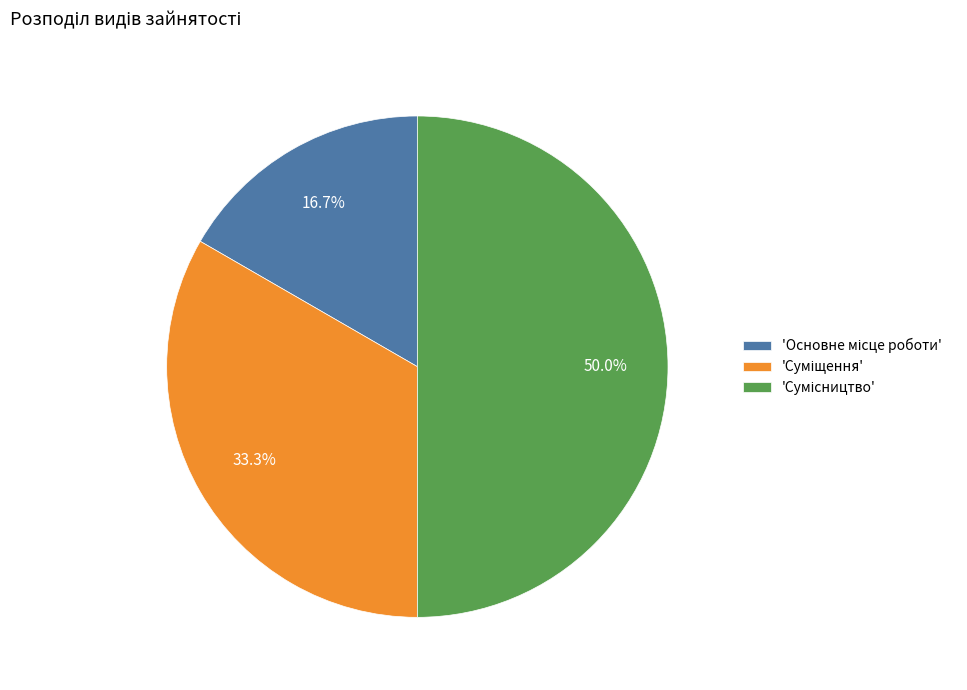

To the nearest percent, what is the difference between the largest and smallest slice percentages?

33%